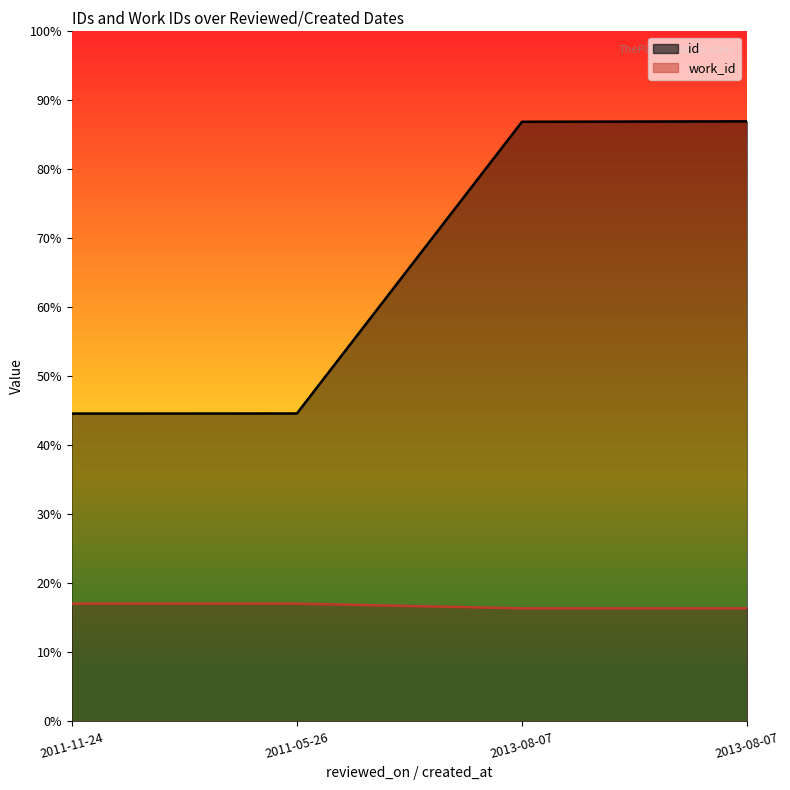

Which series has the widest spread of values?

id